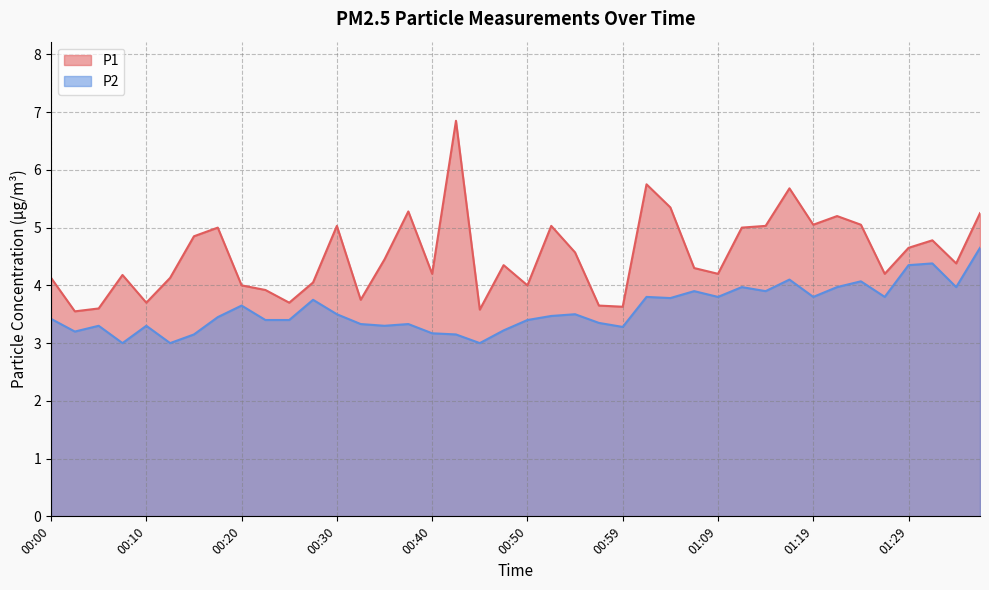

What is the difference between the maximum and minimum values in the P2 series?

1.7